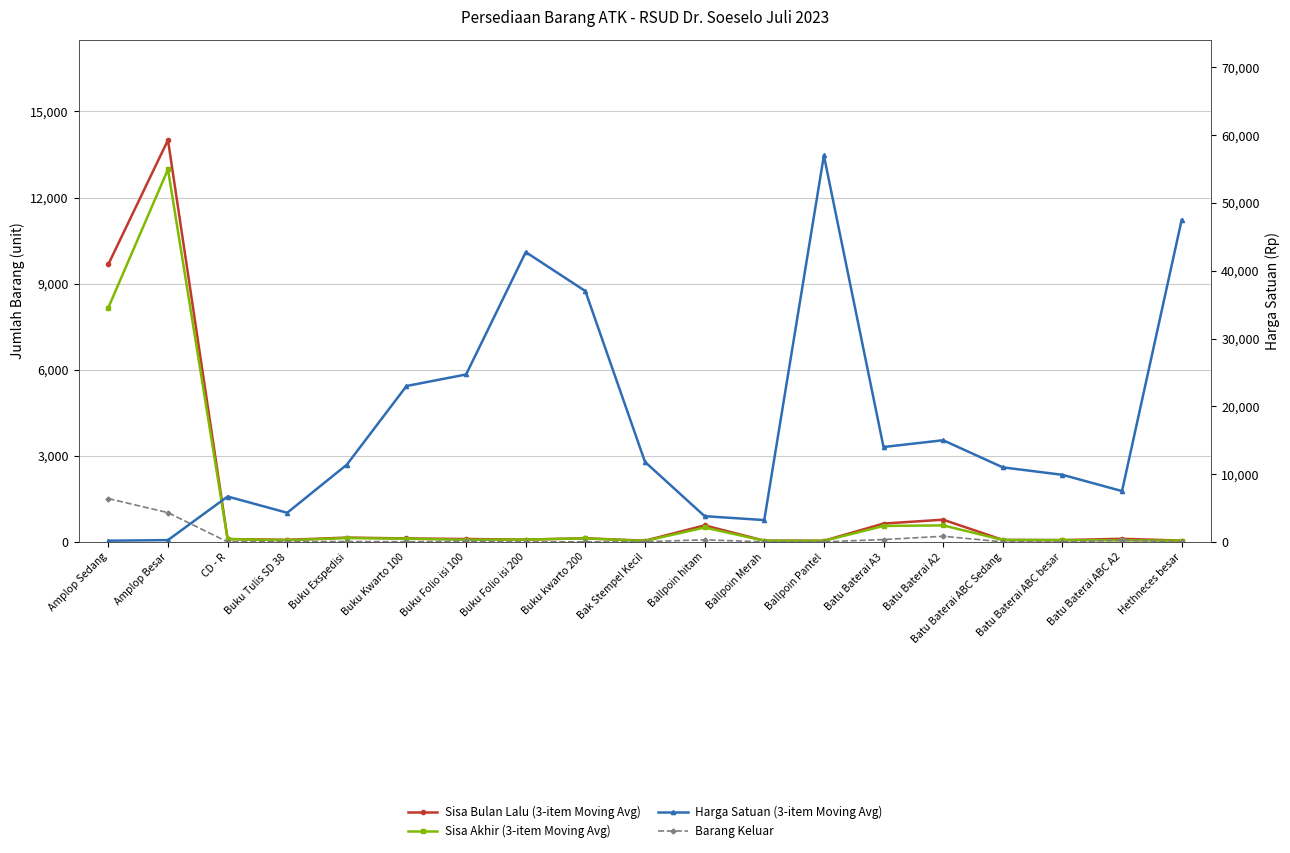

How many series are shown in this chart?

4